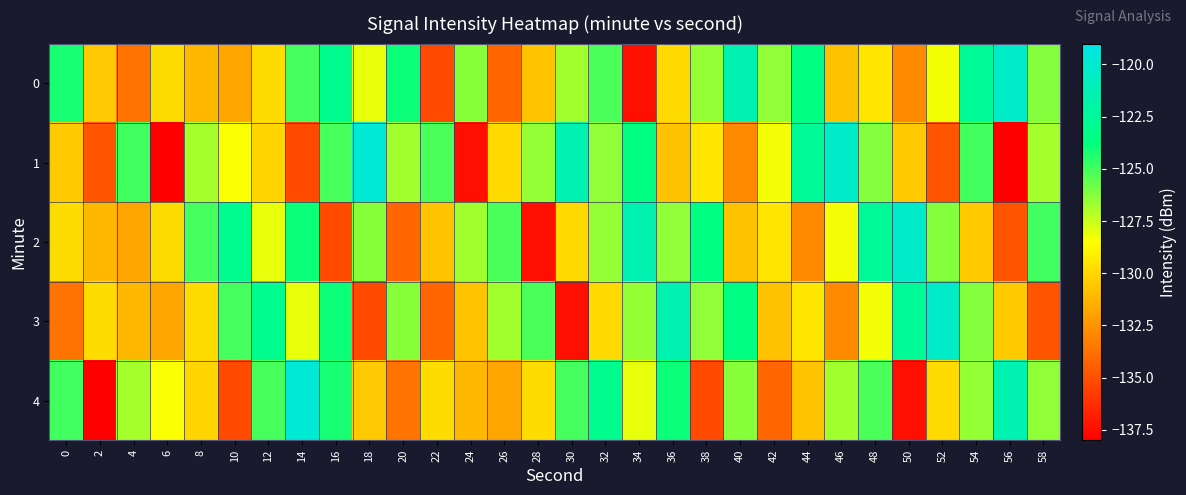

Rank the series by their maximum value, from lowest to highest.

0, 2, 3, 1, 4